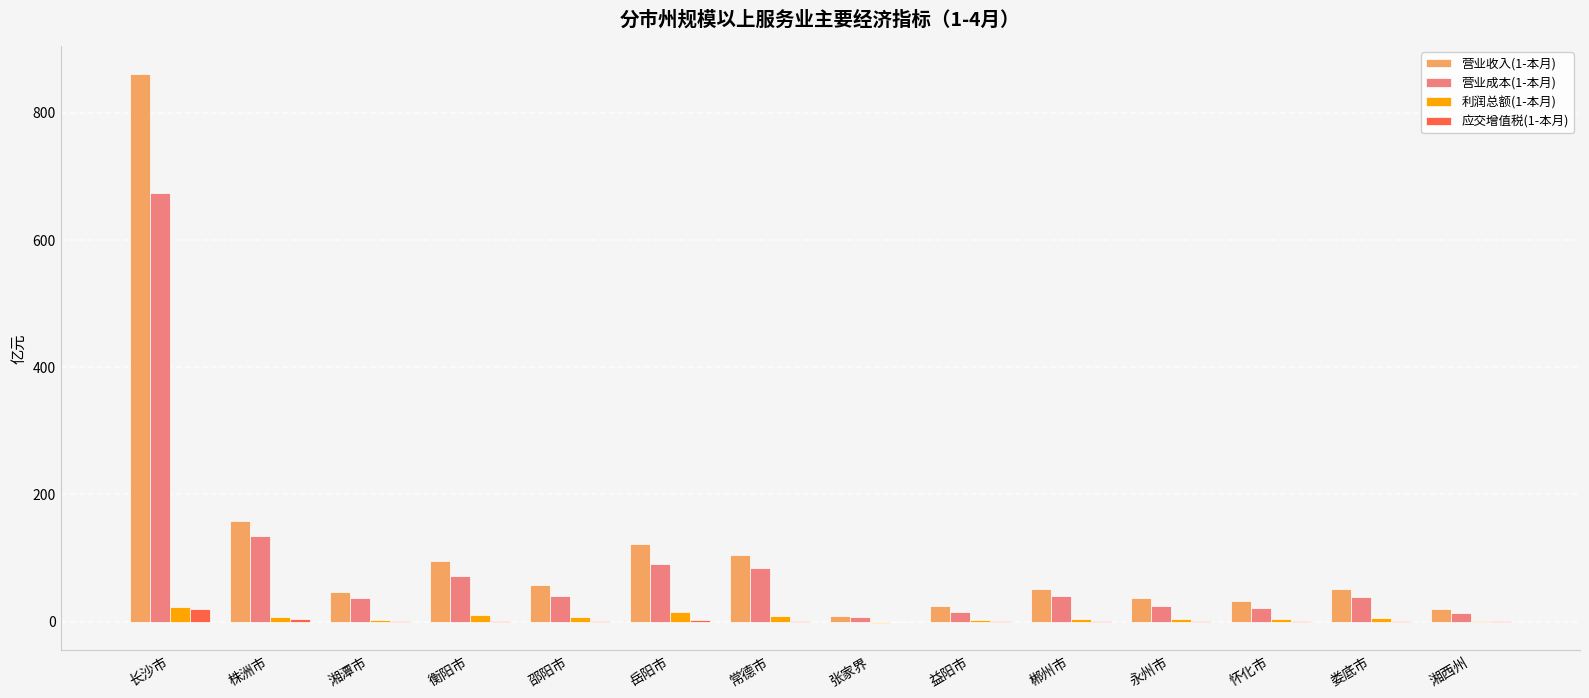

The value of 营业成本(1-本月) at 娄底市 is 68.7. True or false?

False